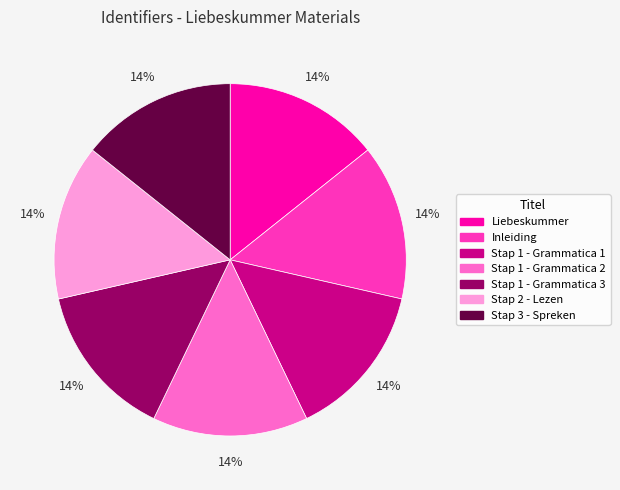

The Stap 2 - Lezen slice represents 14% of the pie. True or false?

True